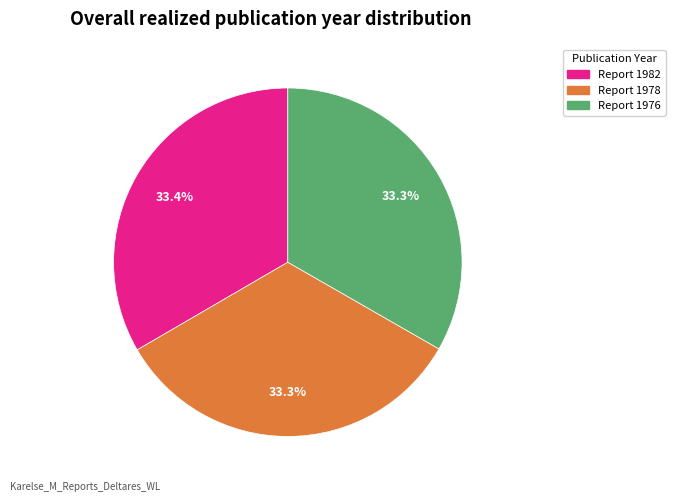

Does Report 1978 represent more than half of the total?

No